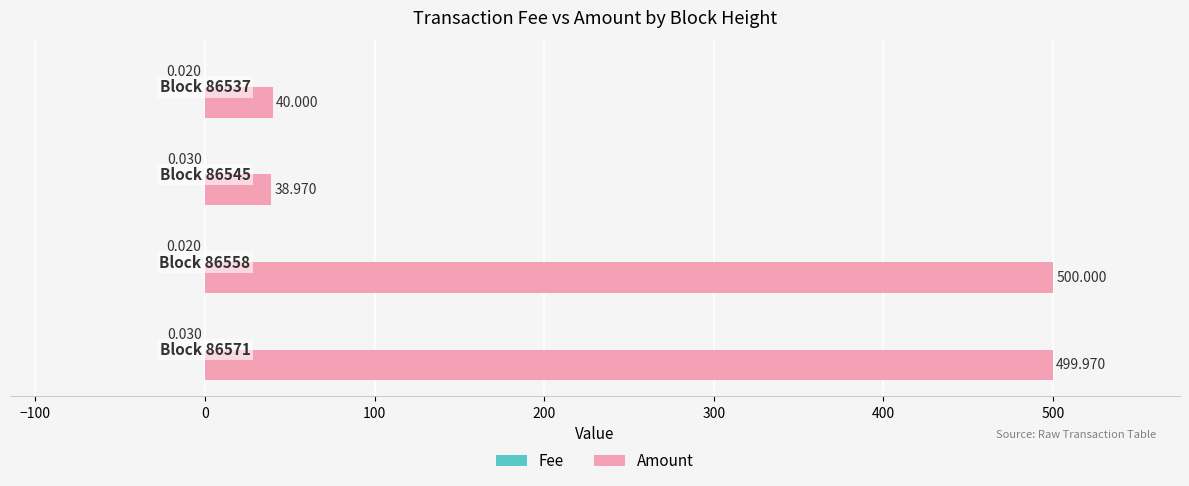

Which series has the largest total across all categories?

Amount